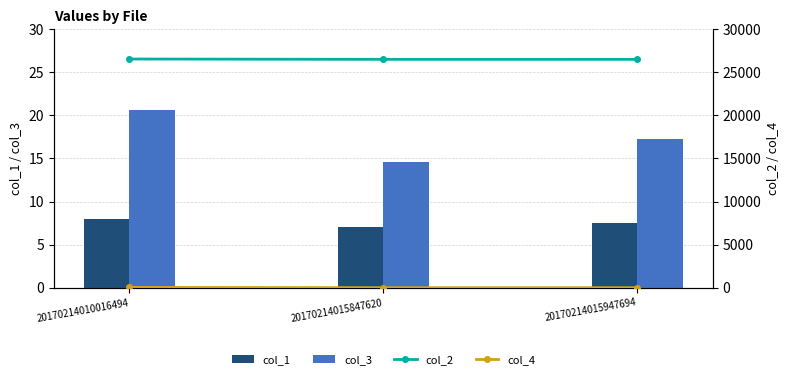

Rank the categories by col_2 value from highest to lowest.

20170214010016494, 20170214015947694, 20170214015847620